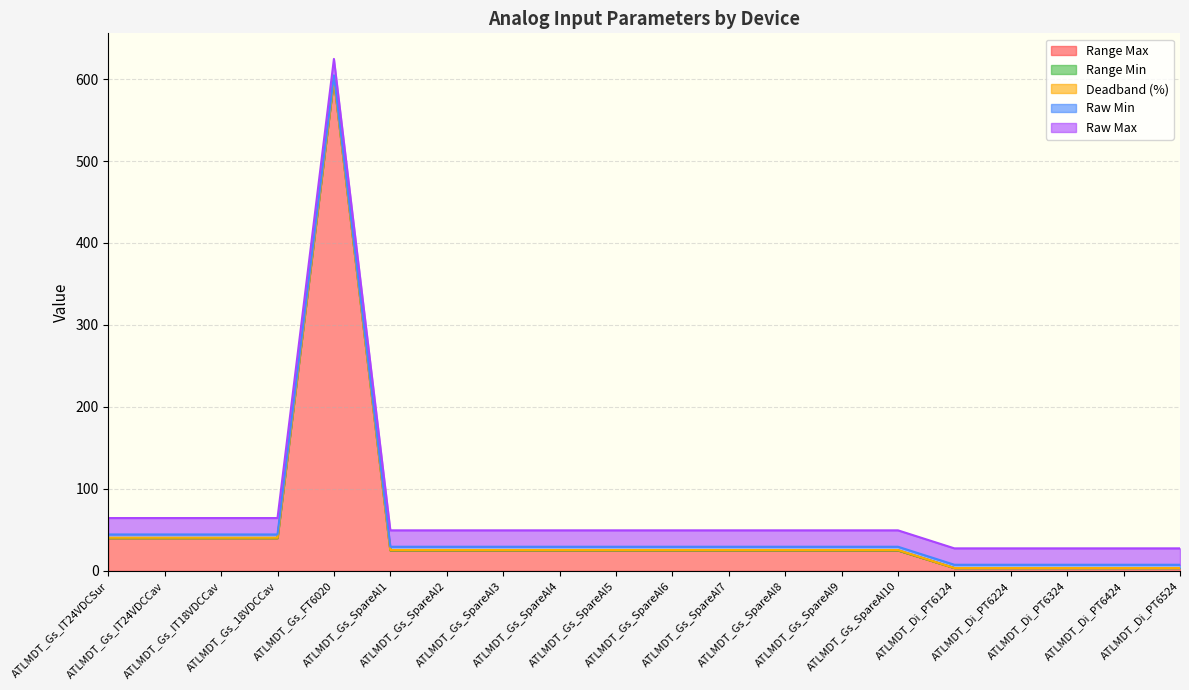

Reading left to right, list all the values displayed in this chart.

Range Max: 40.0	40.0	40.0	40.0	600.0	25.0	25.0	25.0	25.0	25.0	25.0	25.0	25.0	25.0	25.0	3.5	3.5	3.5	3.5	3.5
Range Min: 0.0	0.0	0.0	0.0	0.0	0.0	0.0	0.0	0.0	0.0	0.0	0.0	0.0	0.0	0.0	0.0	0.0	0.0	0.0	0.0
Deadband (%): 0.5	0.5	0.5	0.5	0.5	0.5	0.5	0.5	0.5	0.5	0.5	0.5	0.5	0.5	0.5	0.0	0.0	0.0	0.0	0.0
Raw Min: 4.0	4.0	4.0	4.0	4.0	4.0	4.0	4.0	4.0	4.0	4.0	4.0	4.0	4.0	4.0	4.0	4.0	4.0	4.0	4.0
Raw Max: 20.0	20.0	20.0	20.0	20.0	20.0	20.0	20.0	20.0	20.0	20.0	20.0	20.0	20.0	20.0	20.0	20.0	20.0	20.0	20.0